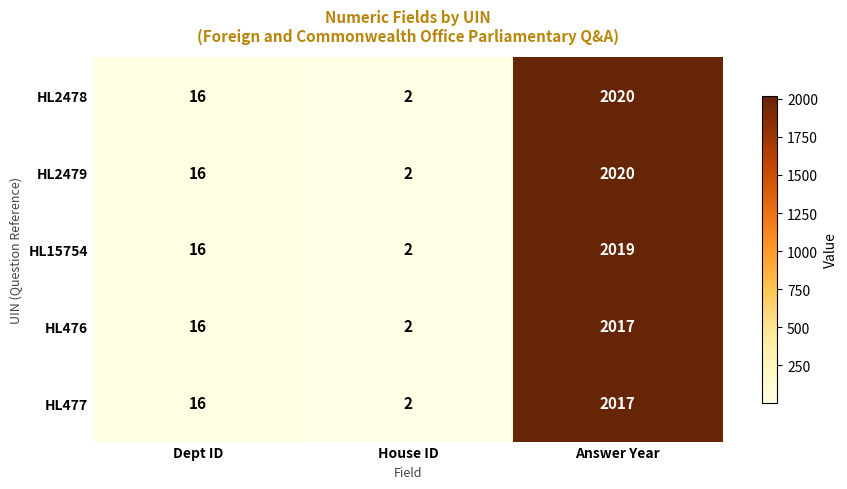

List the labels in order of HL15754 value, smallest first.

House ID, Dept ID, Answer Year